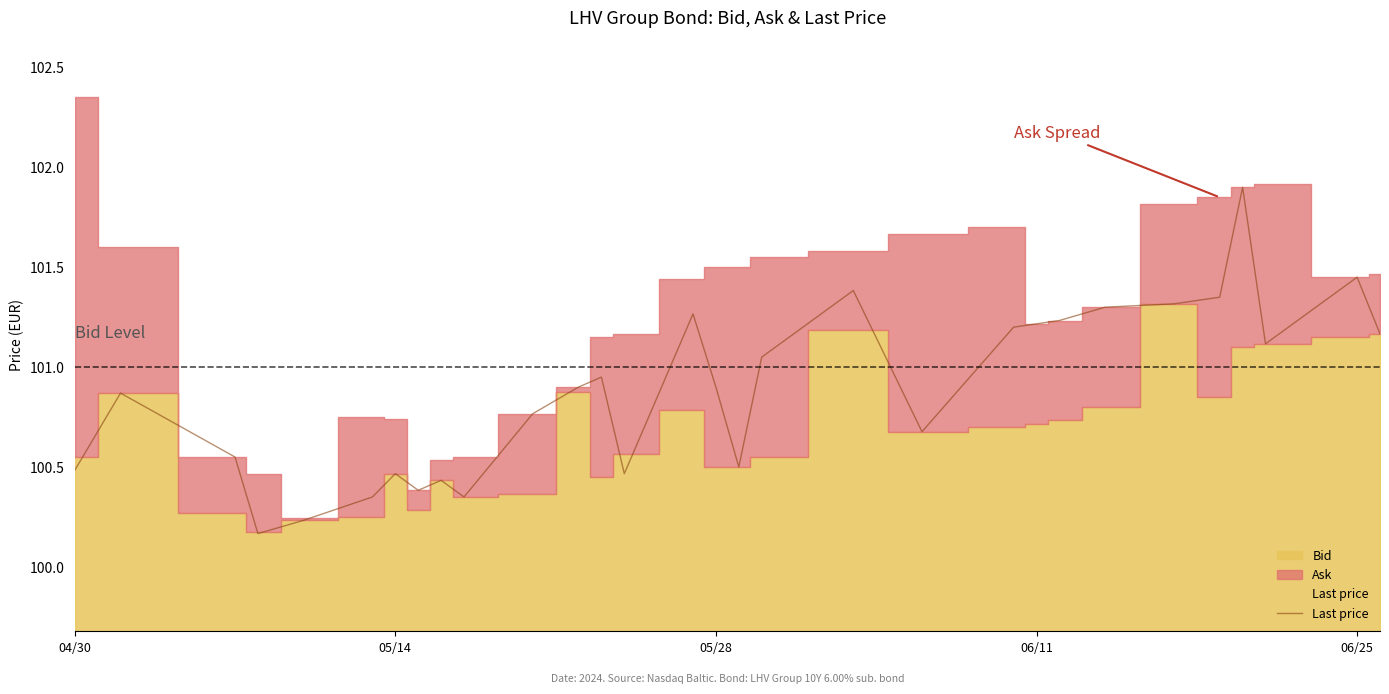

How many interior local peaks (higher than both neighbors) does the data have?

8